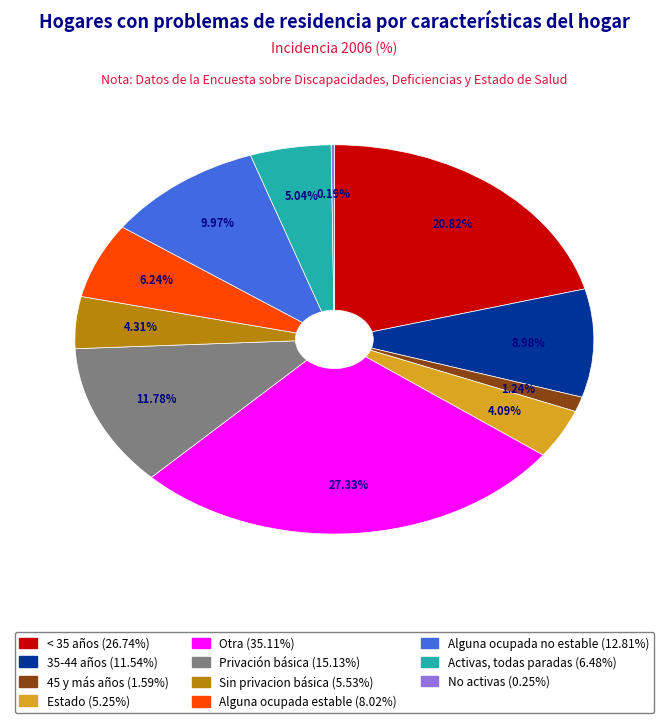

To the nearest percent, what is the combined percentage of < 35 años and Alguna ocupada estable?

27%